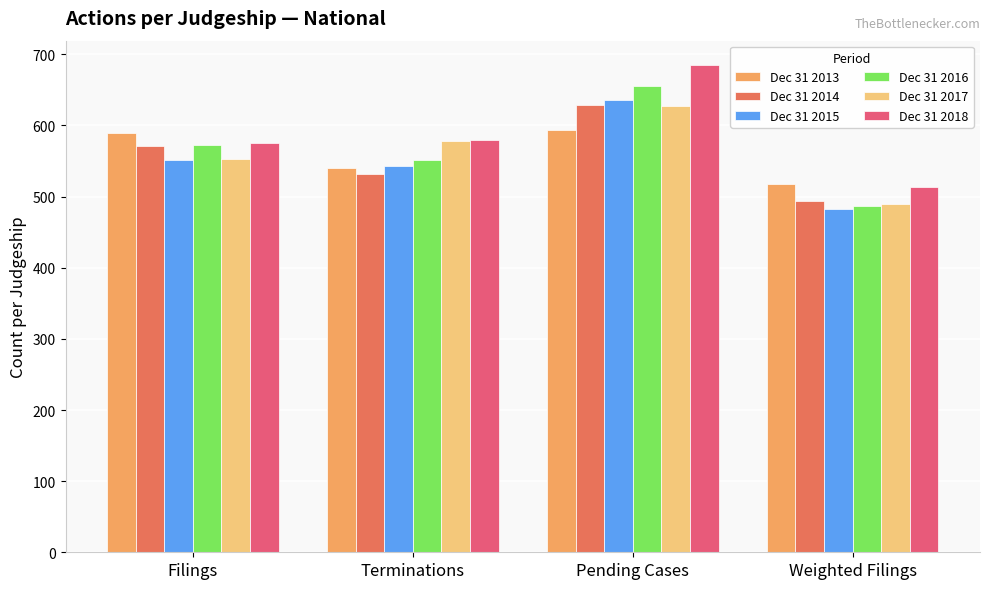

What is the sum of the Dec 31 2016 values at Pending Cases and Filings?

1229